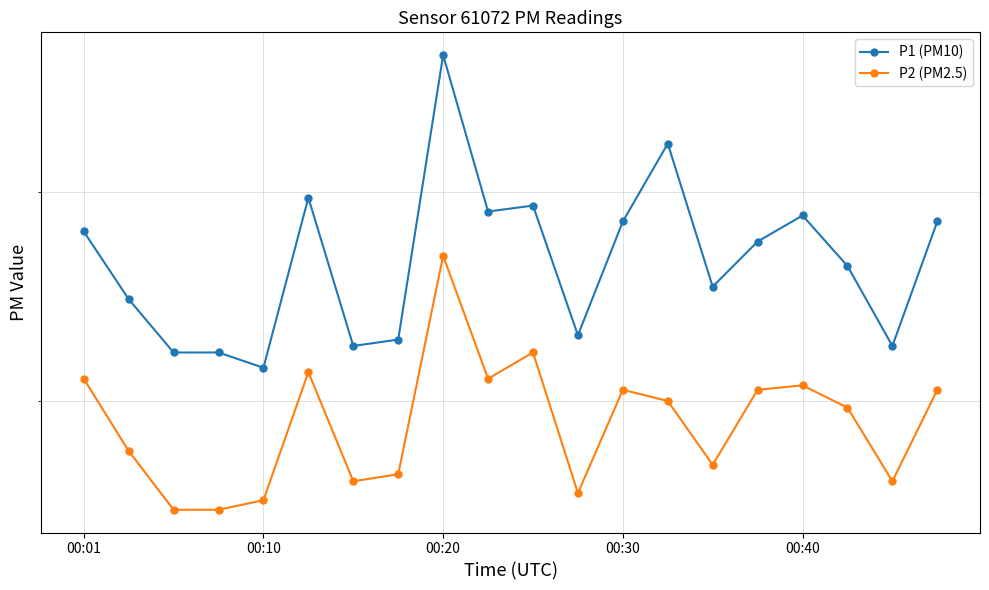

What is the lowest value of the P2 (PM2.5) series?

6.5